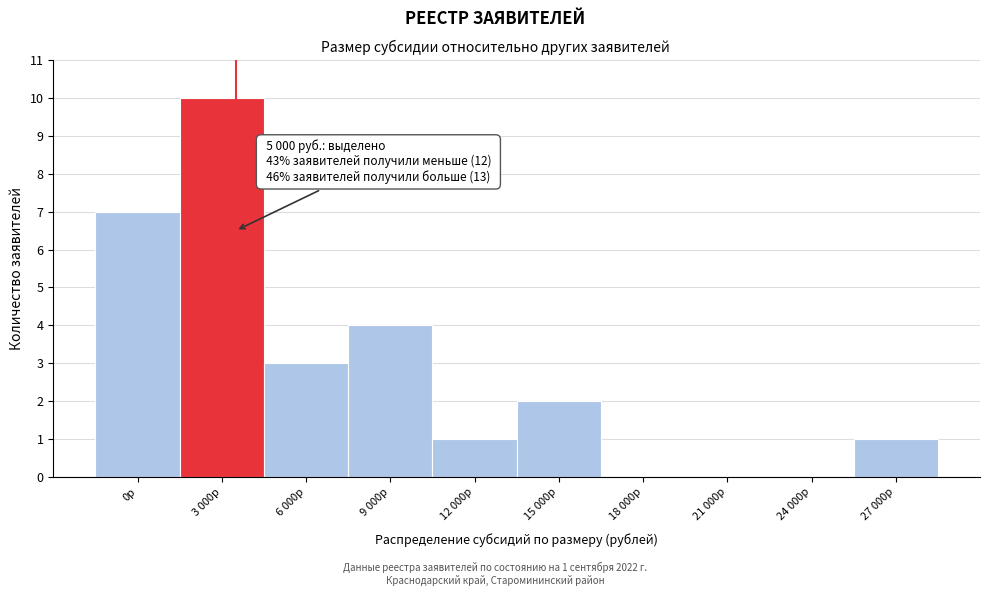

Reading left to right, transcribe all the data shown in this chart.

0р=7	3 000р=10	6 000р=3	9 000р=4	12 000р=1	15 000р=2	18 000р=0	21 000р=0	24 000р=0	27 000р=1